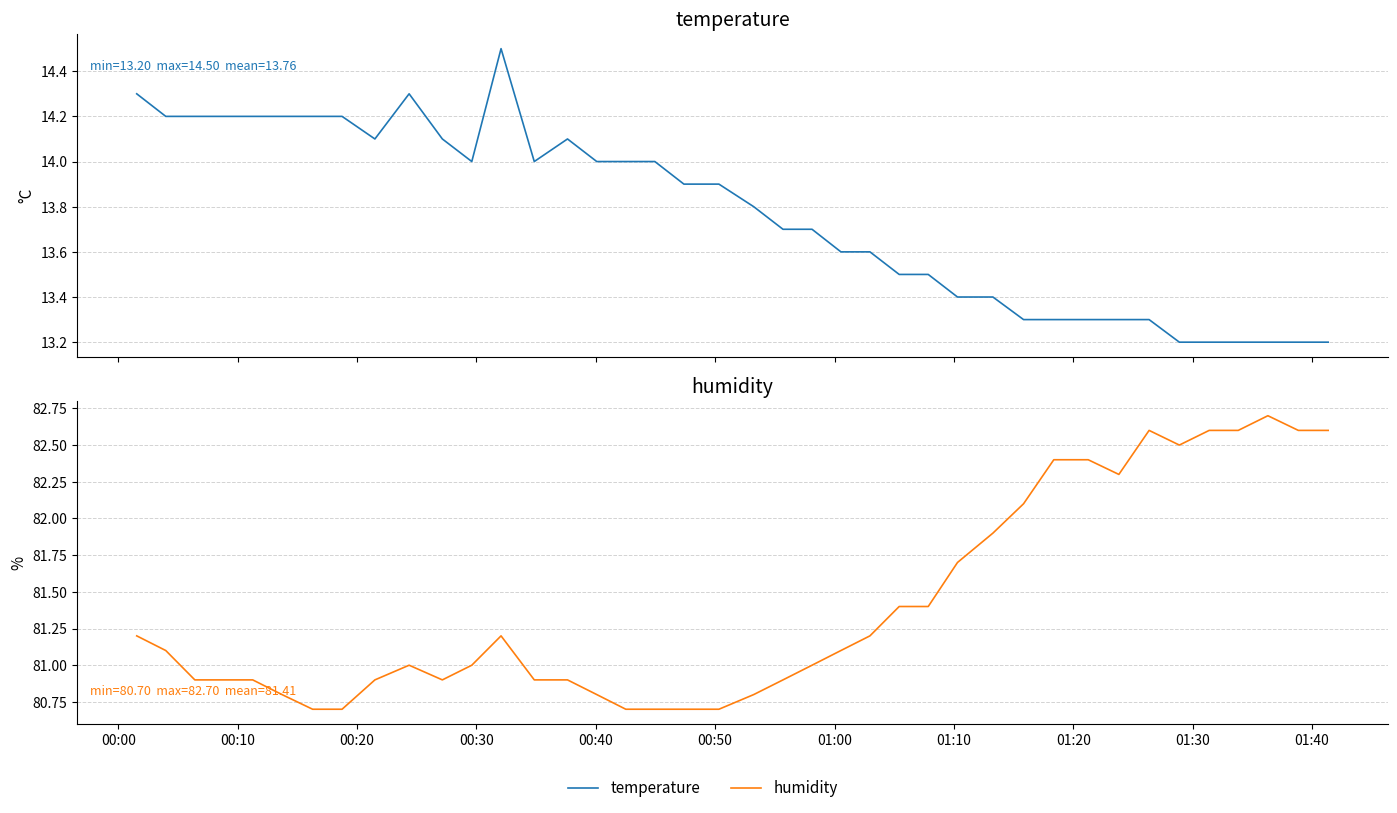

What is the difference between the maximum and minimum values in the humidity series?

2.0